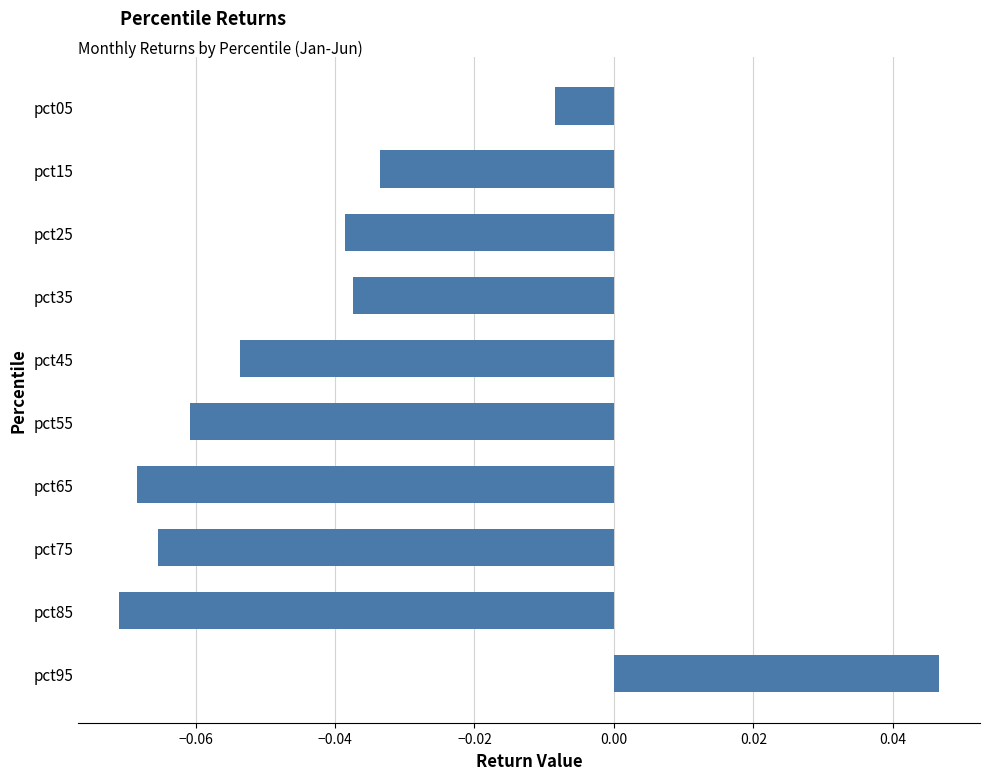

Is it true that the value at pct25 is -0.1?

False